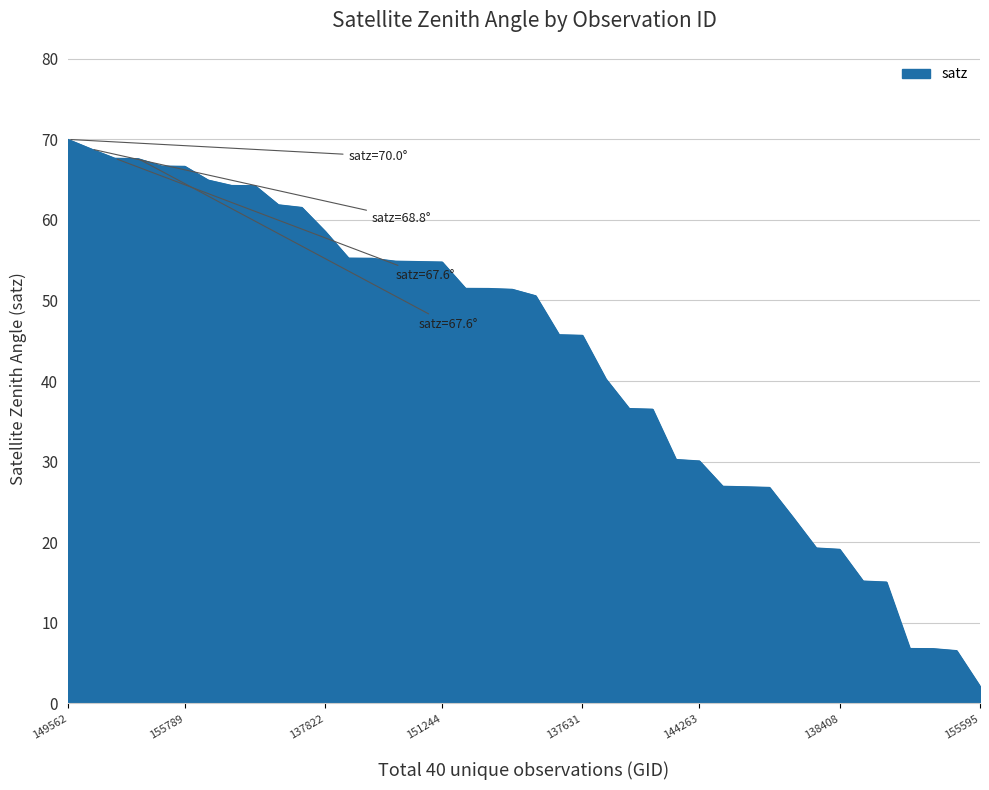

What is the difference between the maximum and minimum values?

67.8